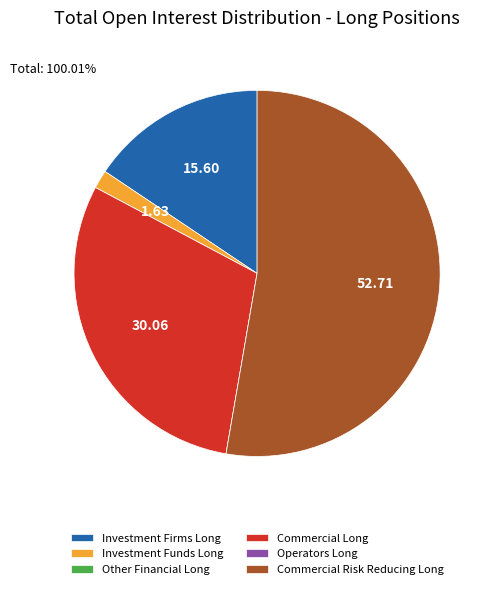

Is there any slice that represents more than half of the pie?

Yes